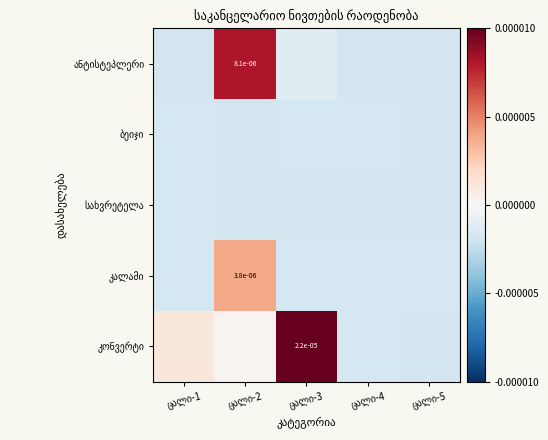

At which category is the sum across all series the highest?

ცალი-3